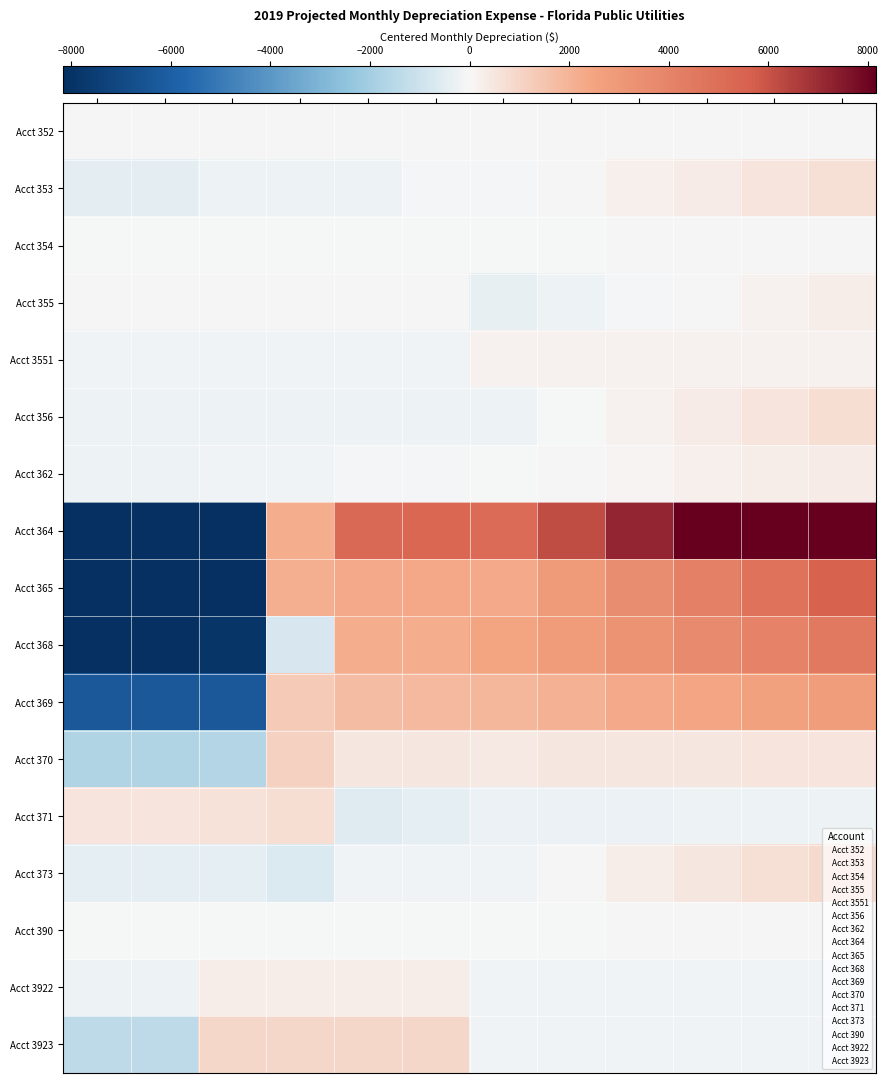

Rank the series by their maximum value, from lowest to highest.

Acct 352, Acct 390, Acct 354, Acct 3551, Acct 355, Acct 3922, Acct 362, Acct 353, Acct 371, Acct 356, Acct 373, Acct 3923, Acct 370, Acct 369, Acct 368, Acct 365, Acct 364